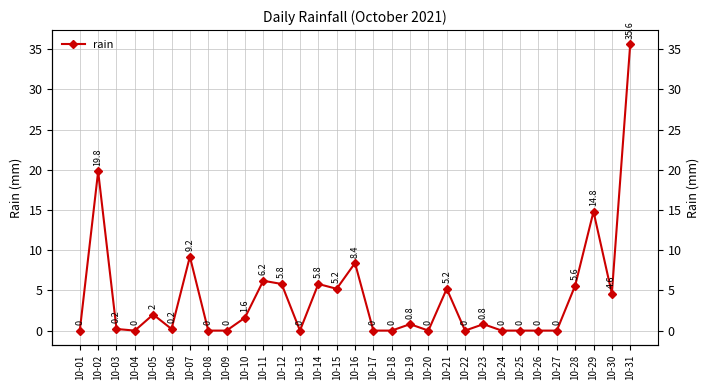

Which label corresponds to the largest value in the chart?

10-31